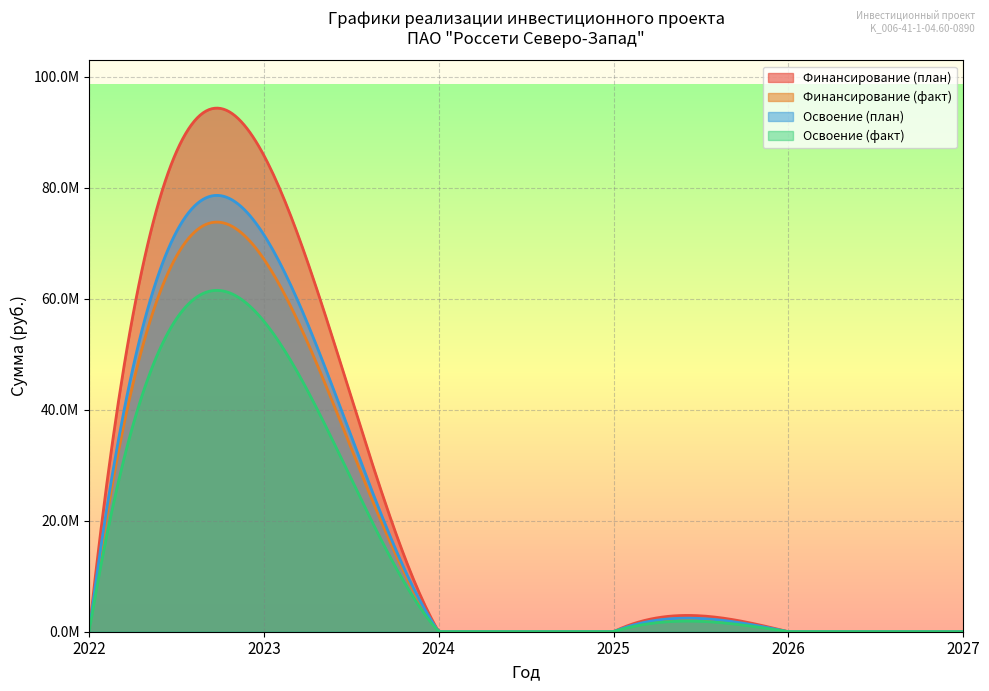

Does the chart display data point markers on the line(s)?

No